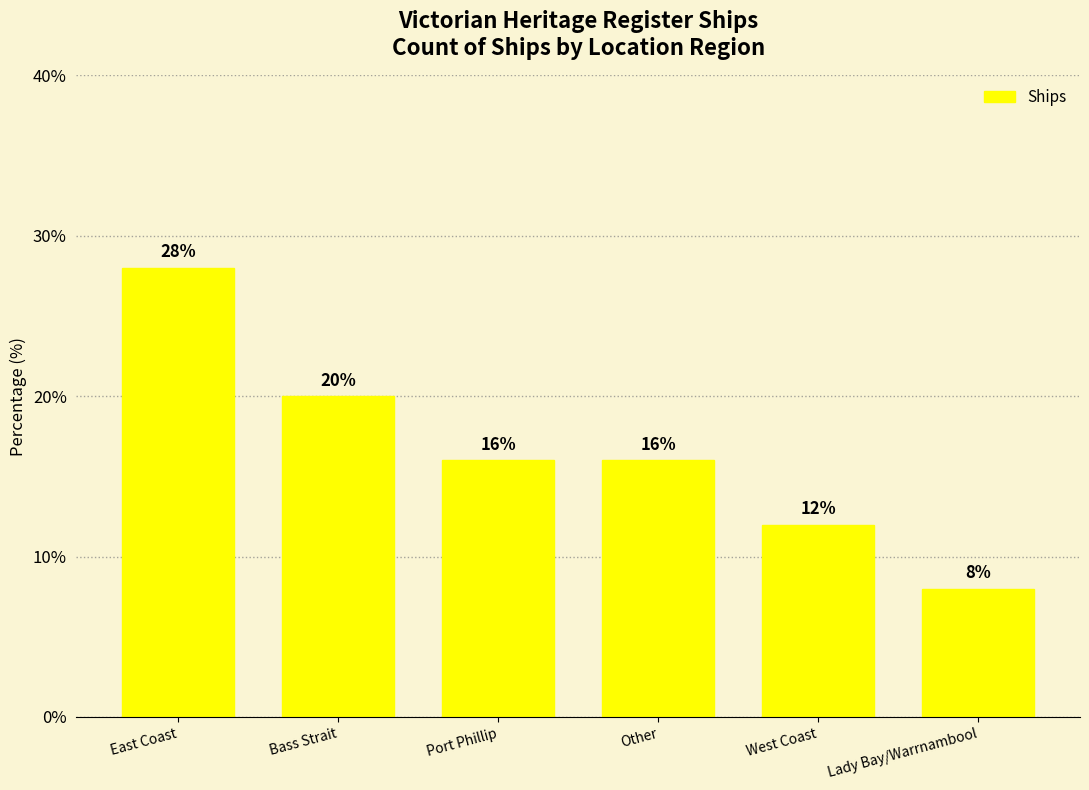

Between West Coast and Lady Bay/Warrnambool, which is larger?

West Coast